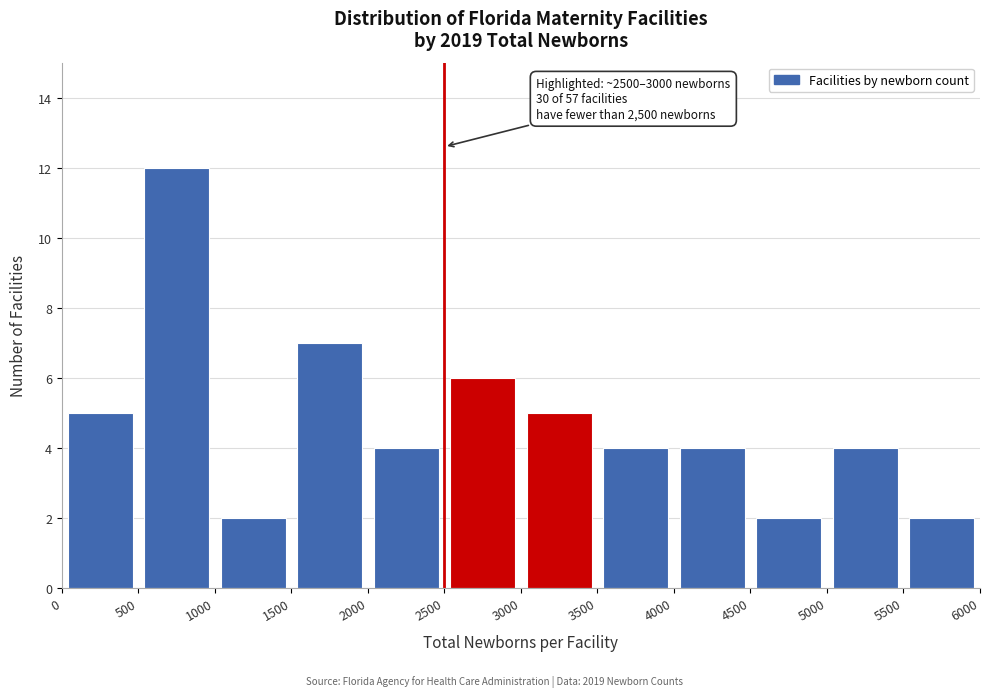

Which range on the x-axis has the tallest bar?

500 to 1000